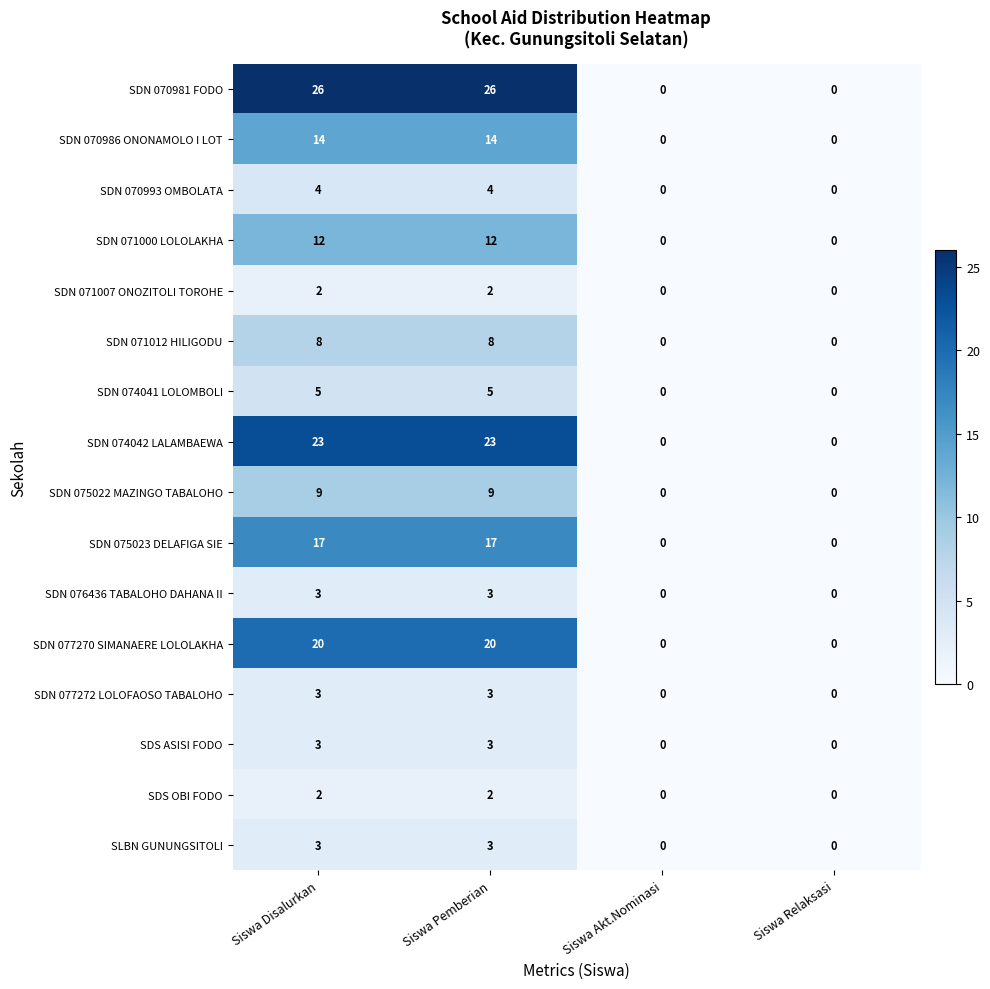

True or false: SDN 074042 LALAMBAEWA has a value of 0 at Siswa Relaksasi.

True